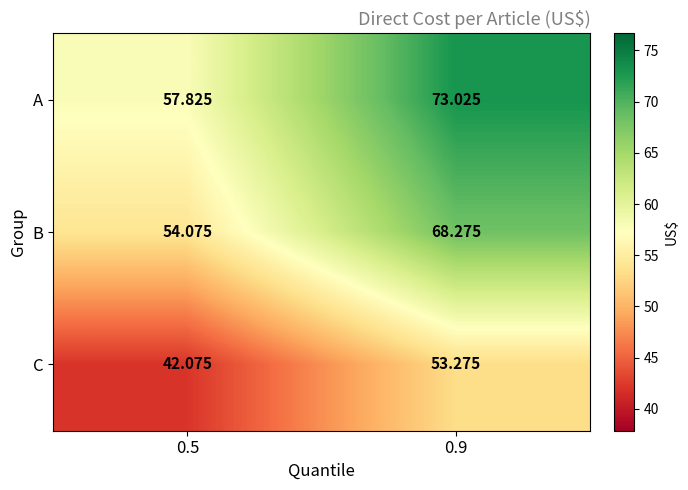

Rank the series by their average value, from lowest to highest.

C, B, A